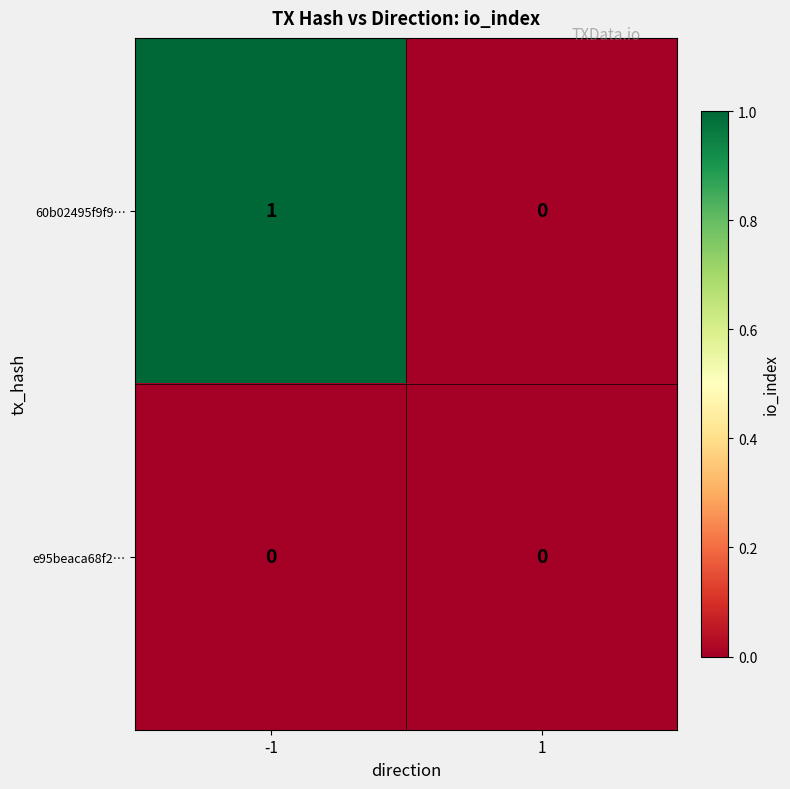

Reading right to left, what are all the values shown in this chart?

60b02495f9f9…: 0	1
e95beaca68f2…: 0	0